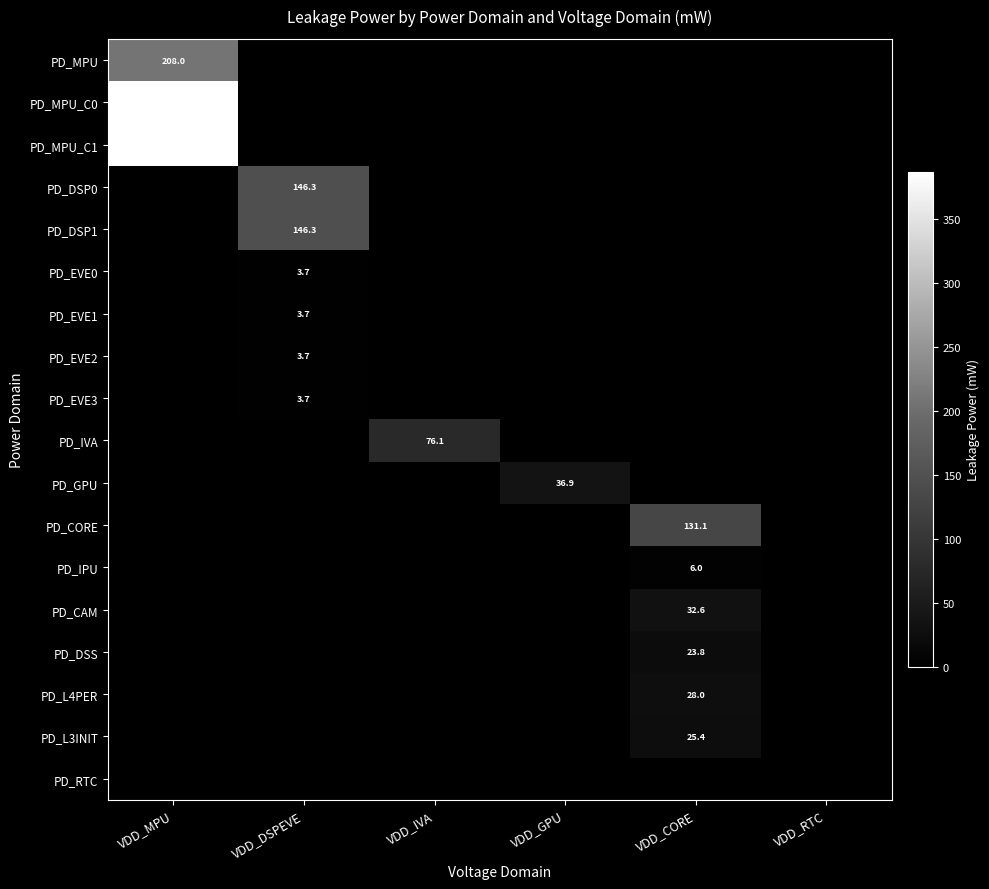

The PD_CAM series shows 10.8 at VDD_CORE. True or false?

False